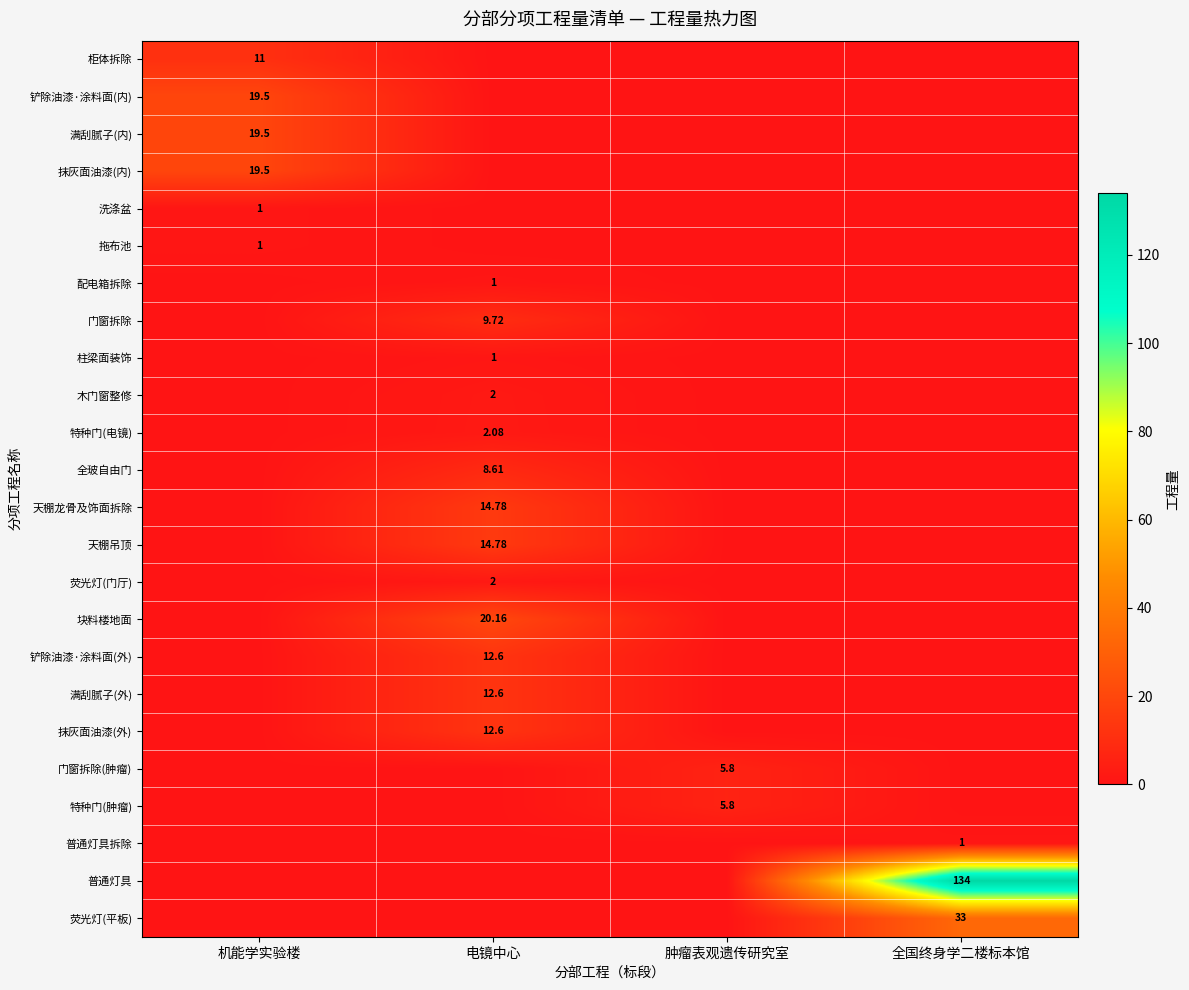

What is the spread (max minus min) of values at 电镜中心?

20.2